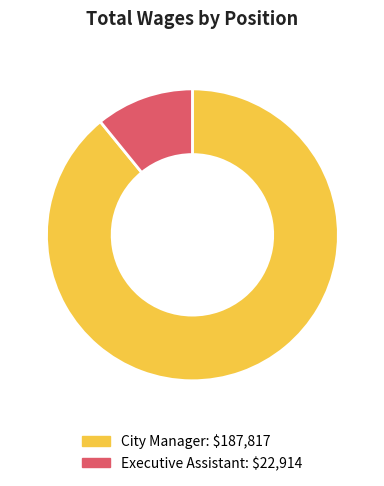

Is it true that Executive Assistant is 5% of the pie?

False